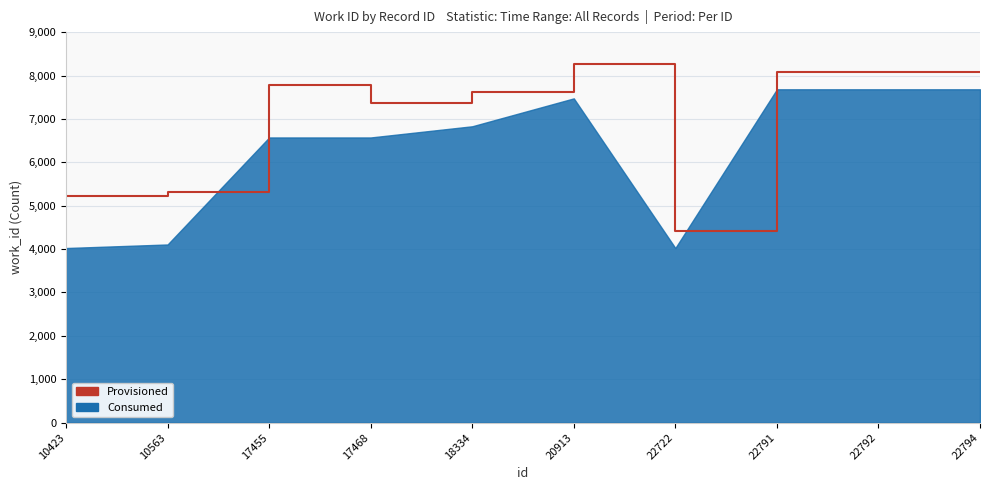

Reading right to left, what are all the values shown in this chart?

22794=8082	22792=8082	22791=8082	22722=4424	20913=8273	18334=7630	17468=7372	17455=7772	10563=5306	10423=5224